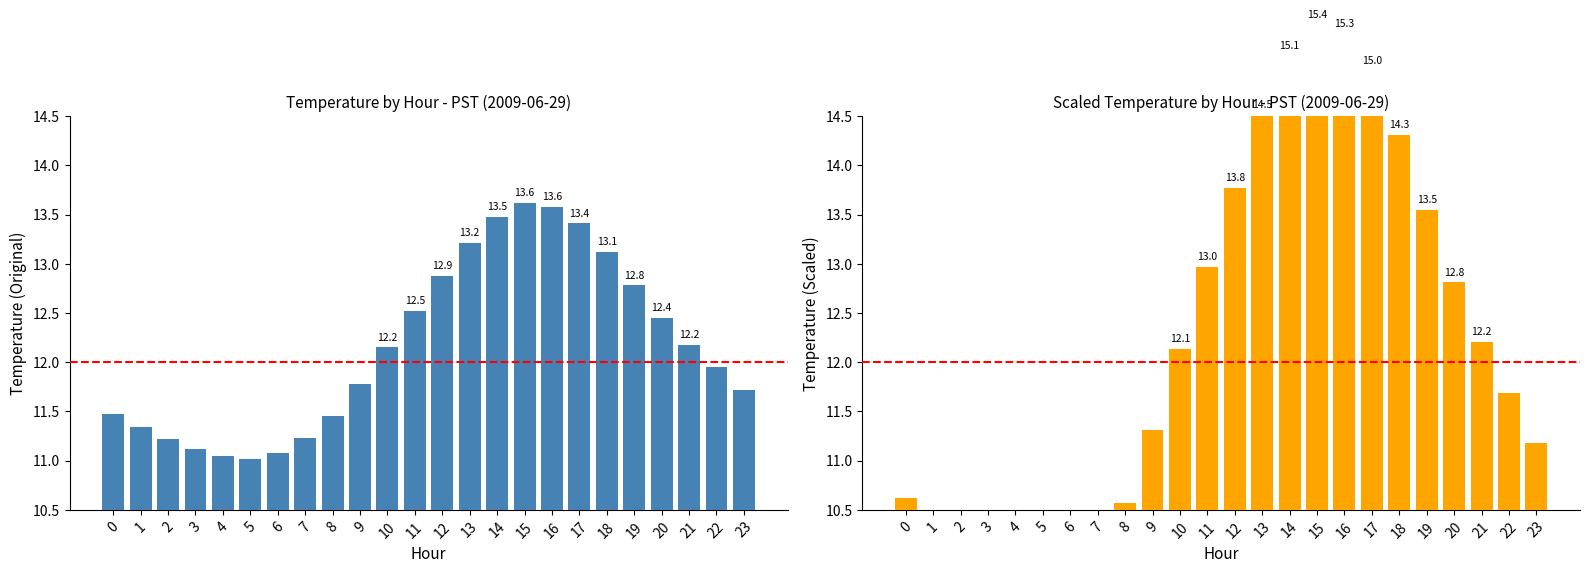

At which label is the value closest to 12?

10